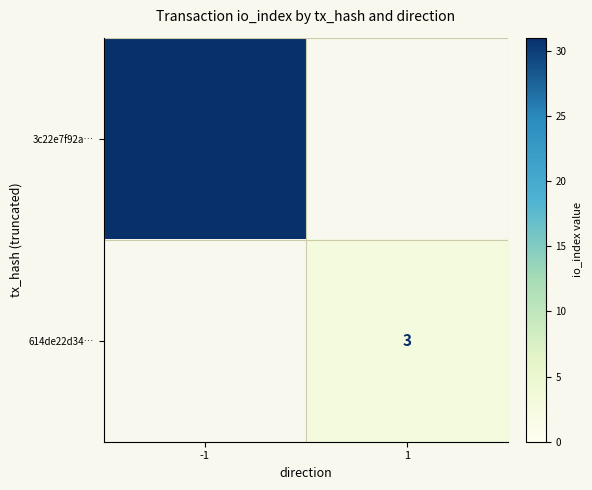

At which category is the sum across all series the highest?

-1